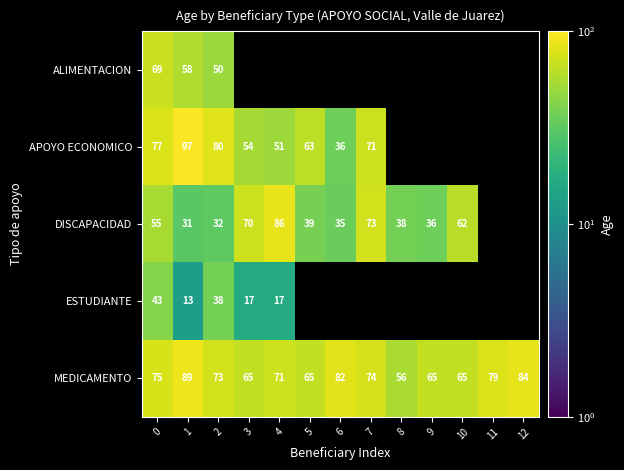

How many categories are shown in the chart?

13